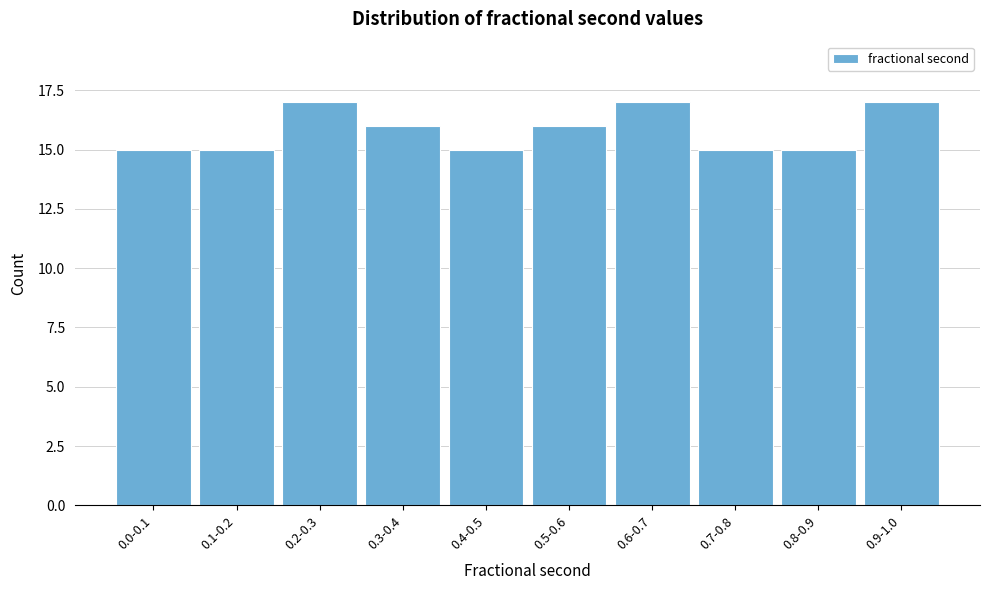

Reading left to right, list all the values displayed in this chart.

0.0-0.1=15	0.1-0.2=15	0.2-0.3=17	0.3-0.4=16	0.4-0.5=15	0.5-0.6=16	0.6-0.7=17	0.7-0.8=15	0.8-0.9=15	0.9-1.0=17